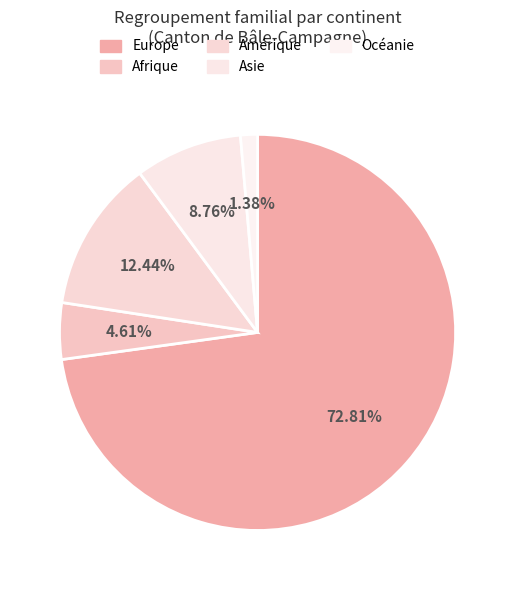

Is the sum of Afrique and Océanie greater than half?

No